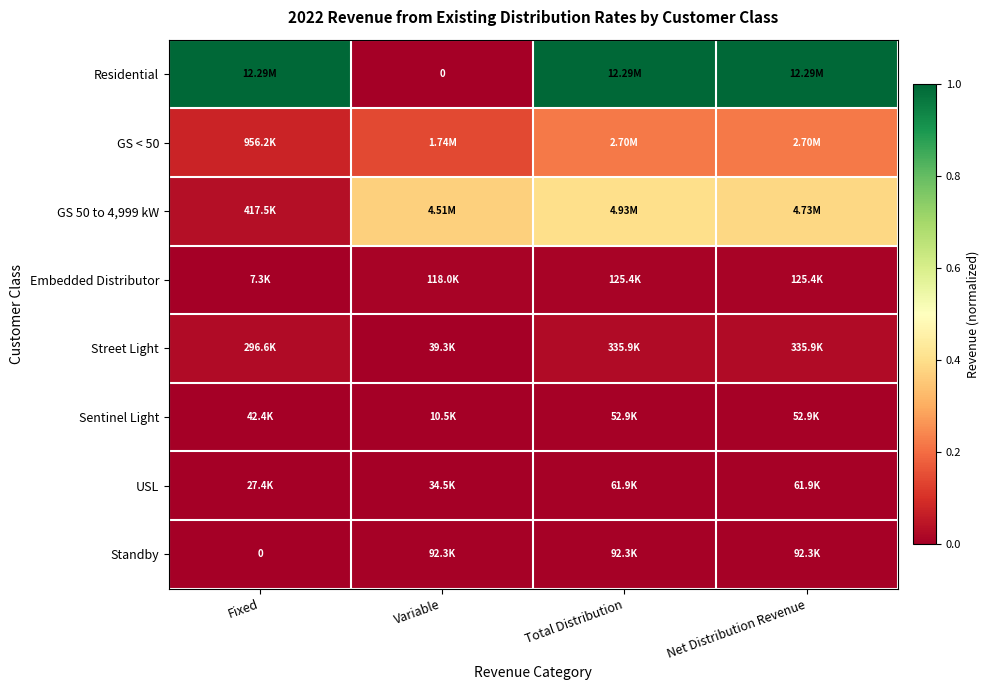

Rank the series at Variable from highest to lowest value.

GS 50 to 4,999 kW, GS < 50, Embedded Distributor, Standby, Street Light, USL, Sentinel Light, Residential